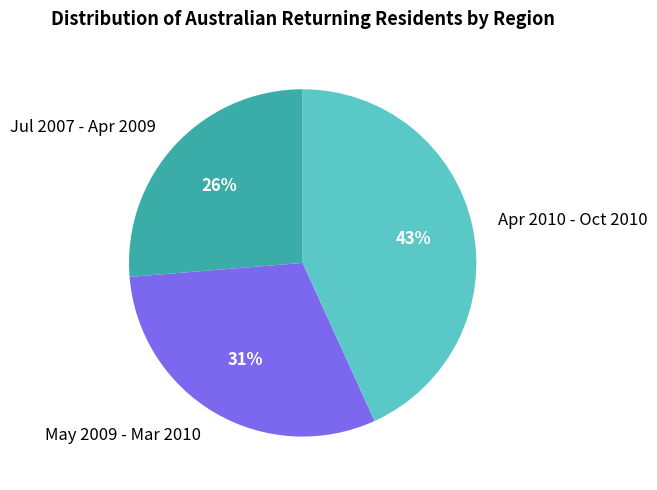

How many segments does this pie chart have?

3